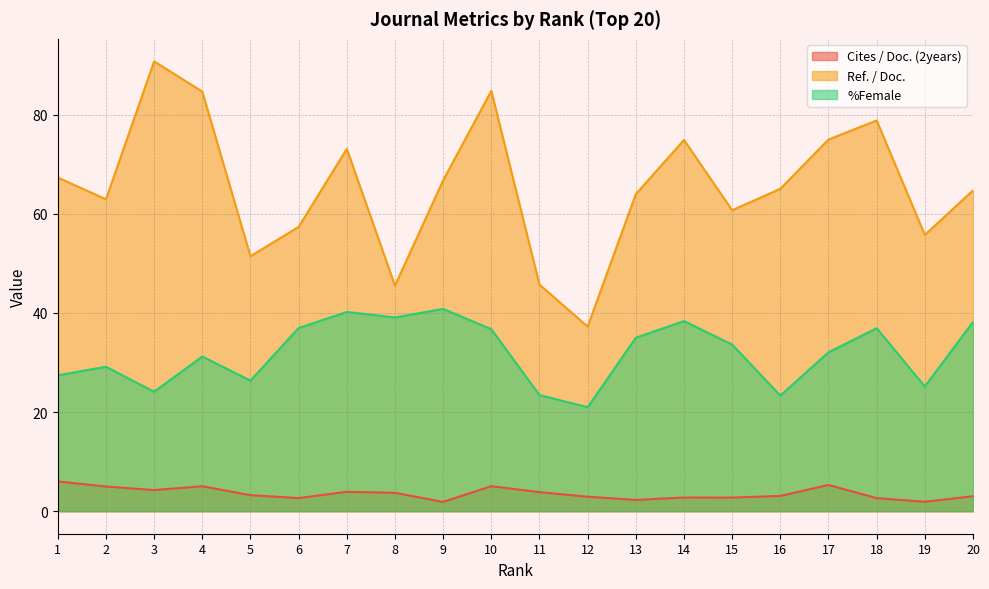

Rank the series by their average value, from highest to lowest.

Ref. / Doc., %Female, Cites / Doc. (2years)